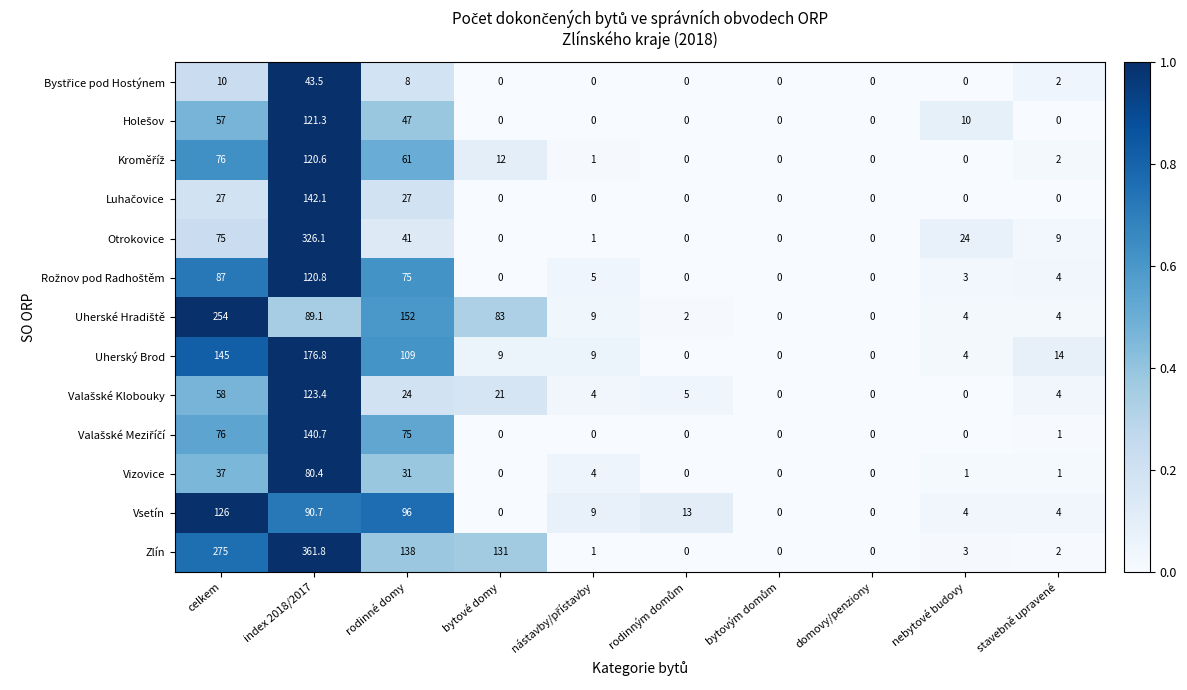

What is the approximate value of Otrokovice at stavebně upravené?

9.0